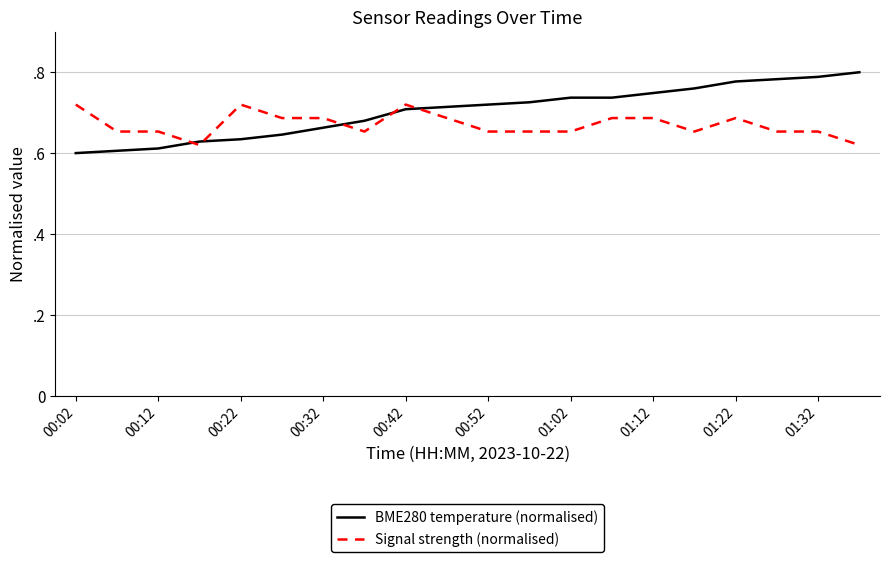

Is this an area chart (filled region under the line)?

No